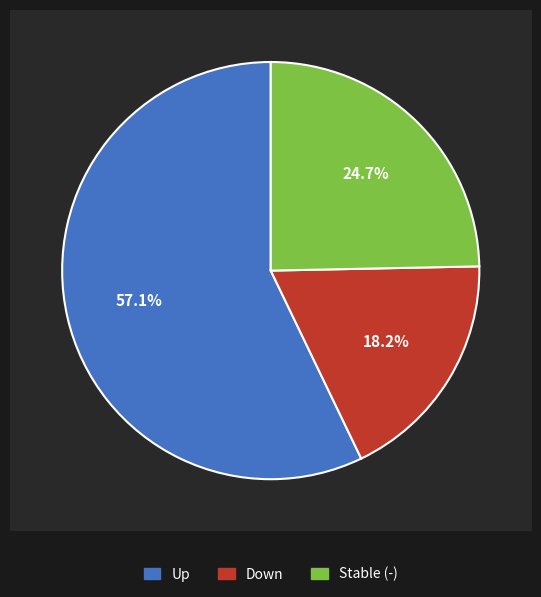

To the nearest percent, what percentage of the pie is down?

18%